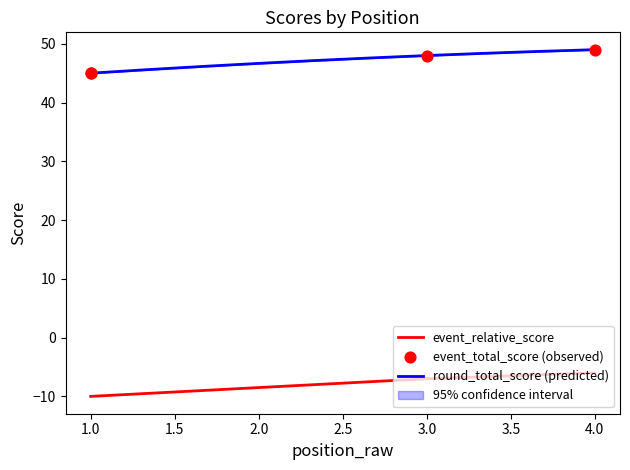

Which series reaches the maximum Y coordinate?

event_total_score